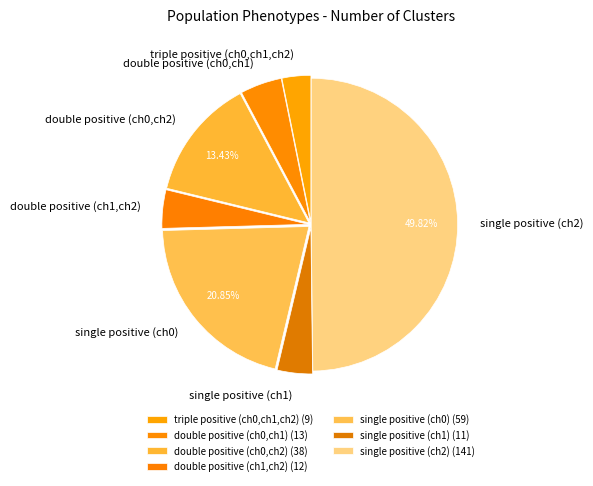

The double positive (ch0,ch2) slice represents 13% of the pie. True or false?

True